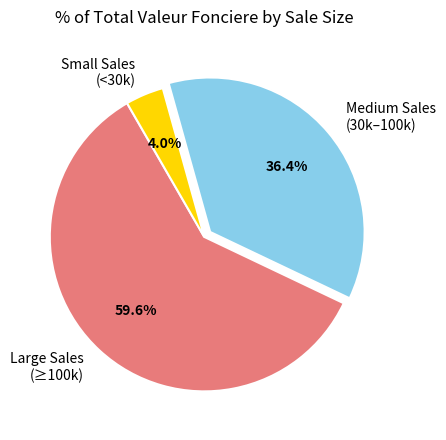

Rank the categories by value from lowest to highest.

Small Sales (<30k), Medium Sales (30k–100k), Large Sales (≥100k)